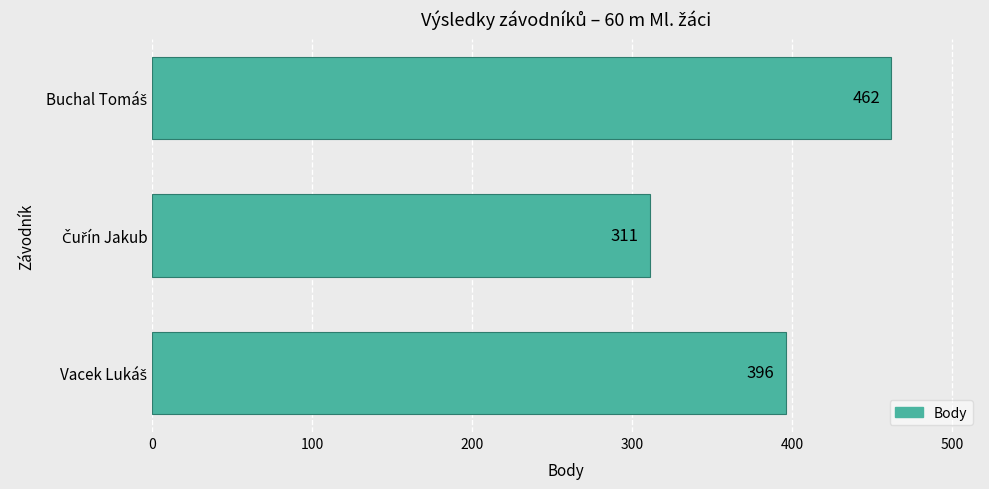

Reading top to bottom, what are all the values shown in this chart?

462	311	396